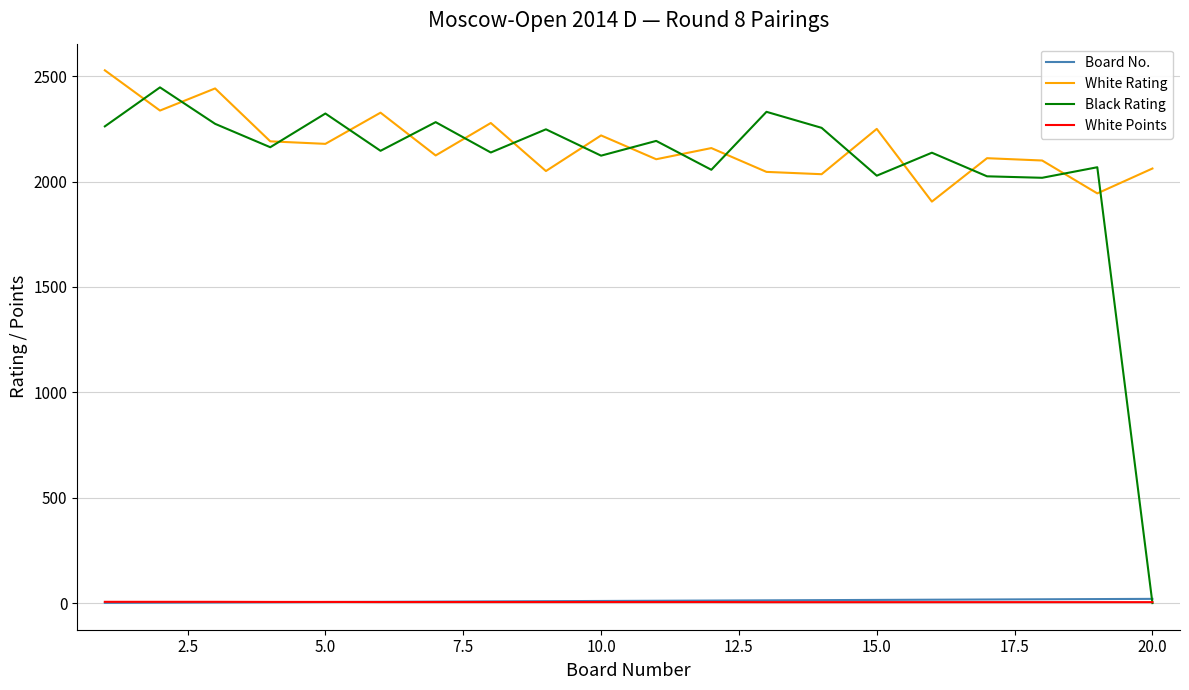

True or false: White Rating and Board No. intersect in this chart.

False